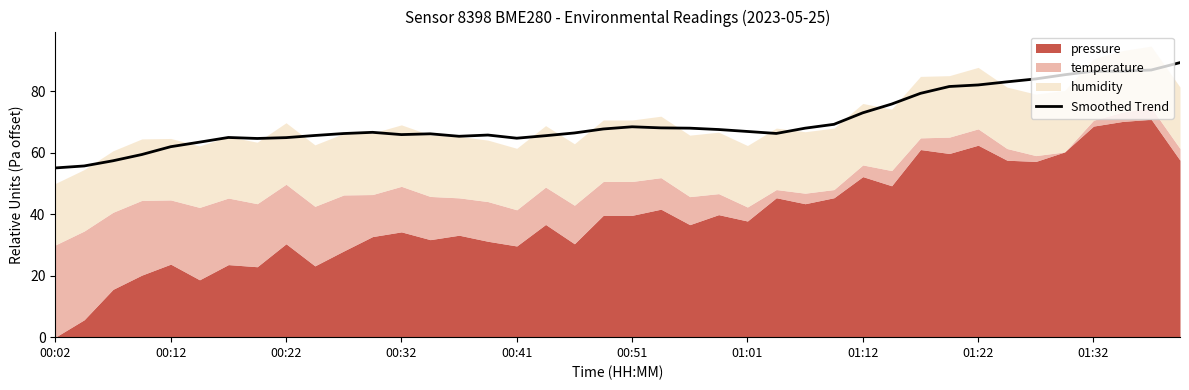

What is the lowest value of the Smoothed Trend series?

55.0